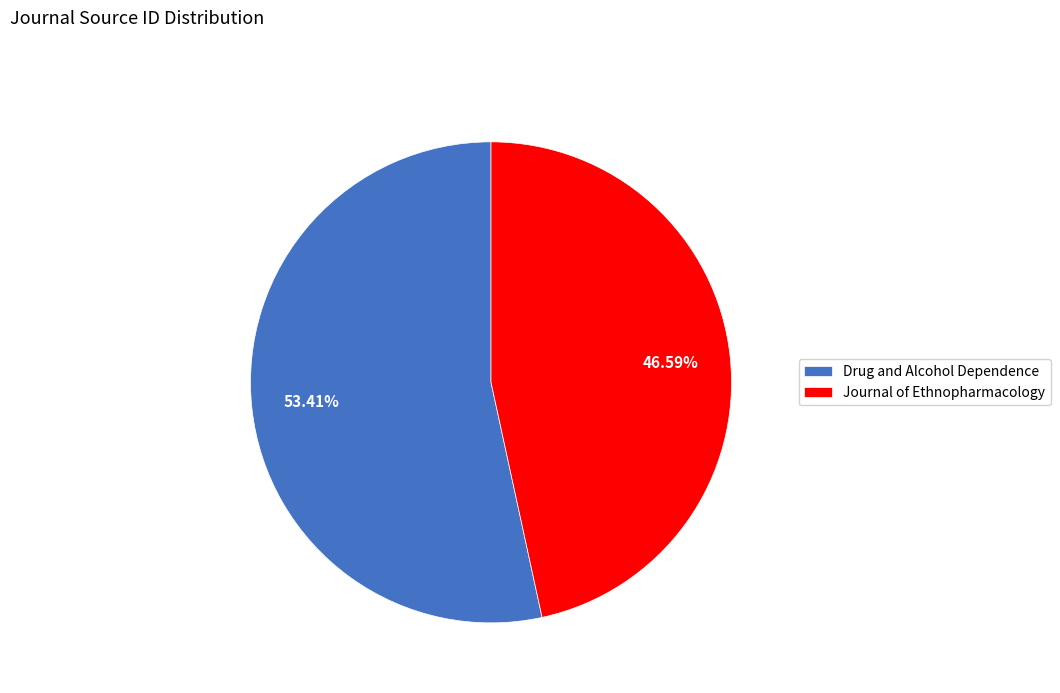

What is the ratio of the value at Journal of Ethnopharmacology to the value at Drug and Alcohol Dependence?

0.9